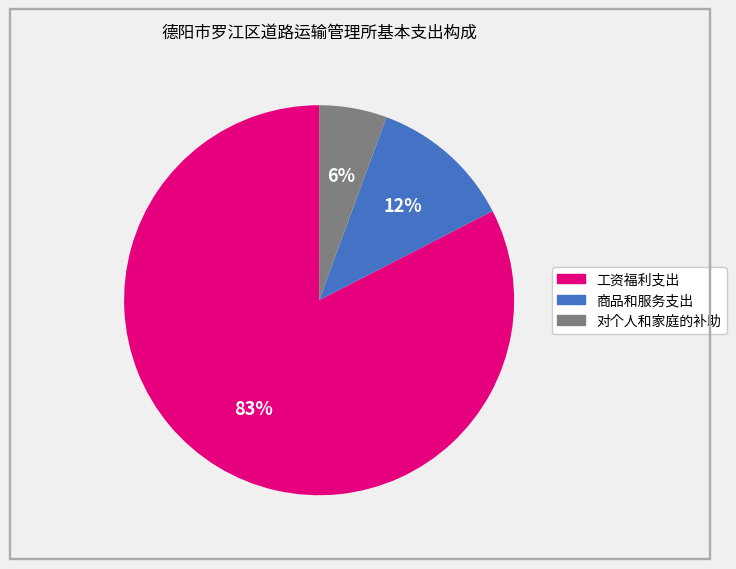

Does 对个人和家庭的补助 represent more than half of the total?

No